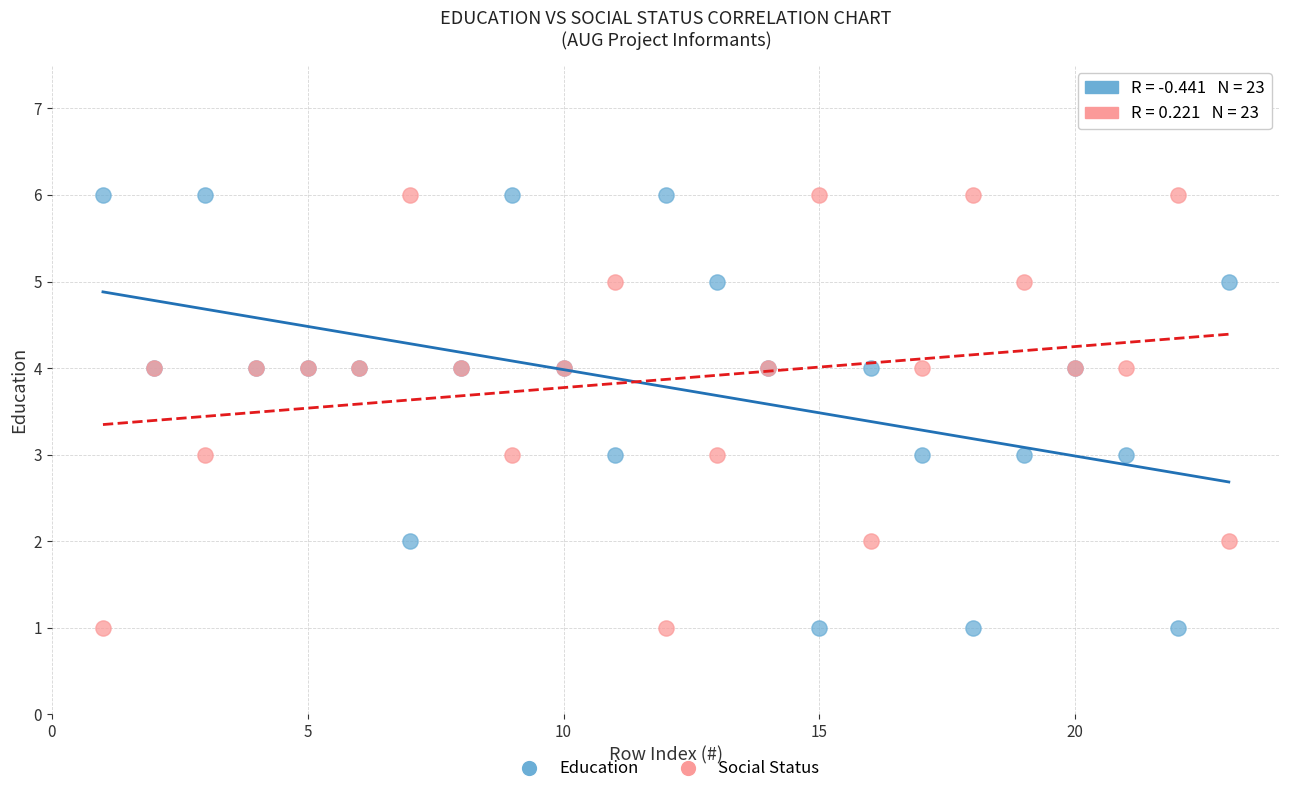

What is the X range (max minus min) for the scatter plot?

22